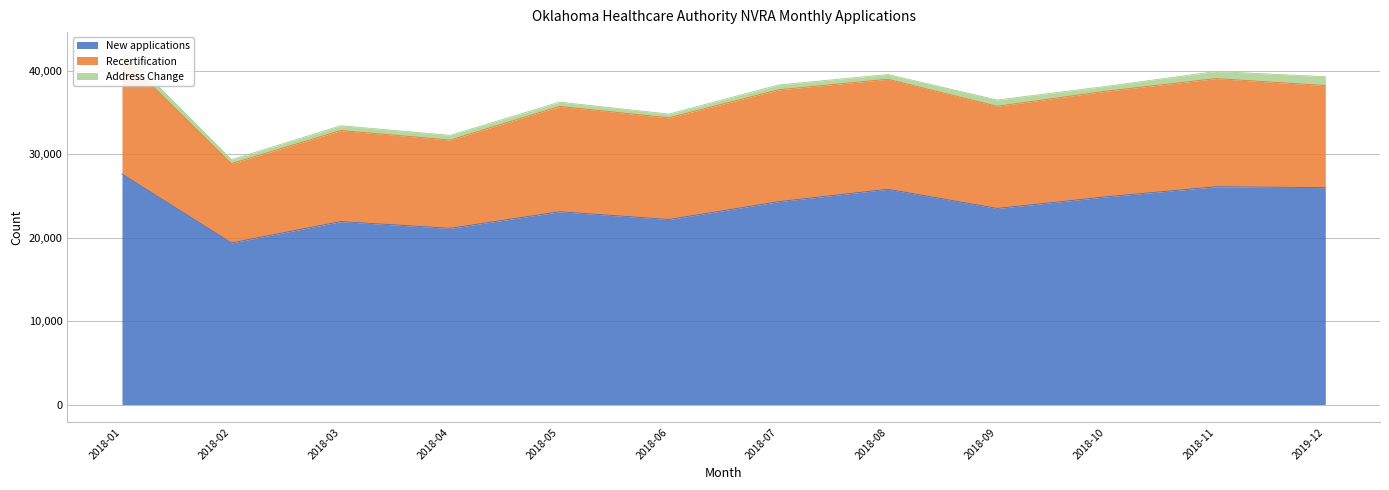

What are all the series names shown in the legend?

New applications, Recertification, Address Change